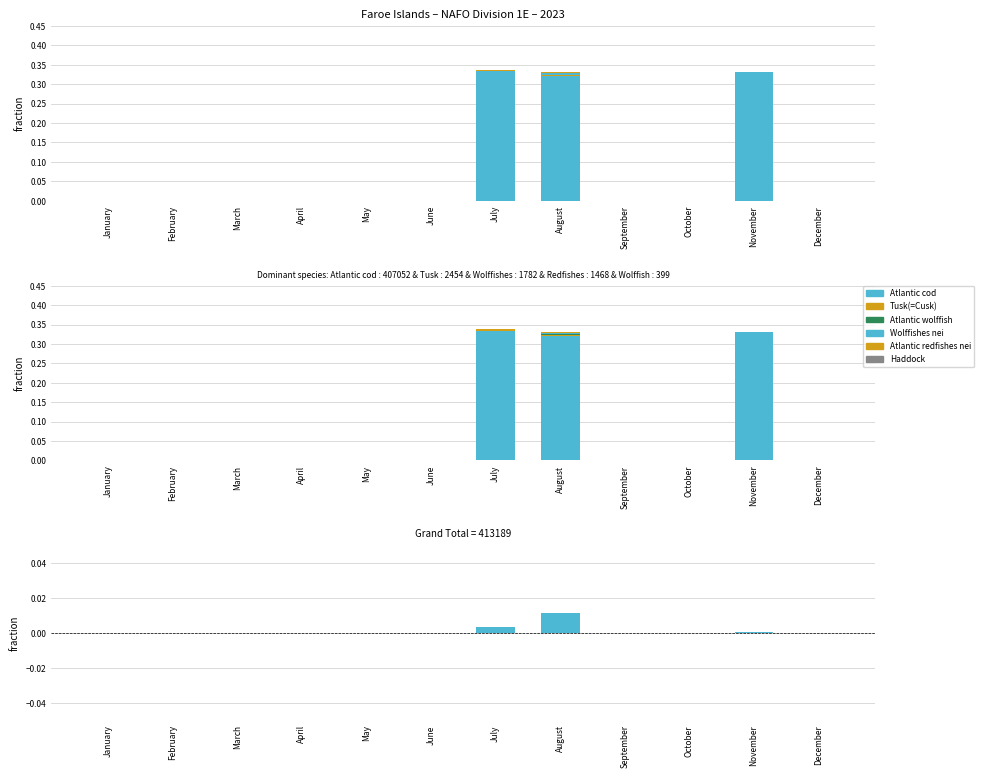

Which series has the largest total across all categories?

Atlantic cod